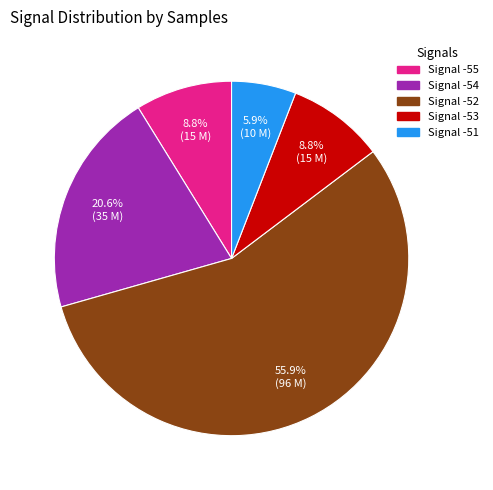

Is there any slice that represents more than half of the pie?

Yes